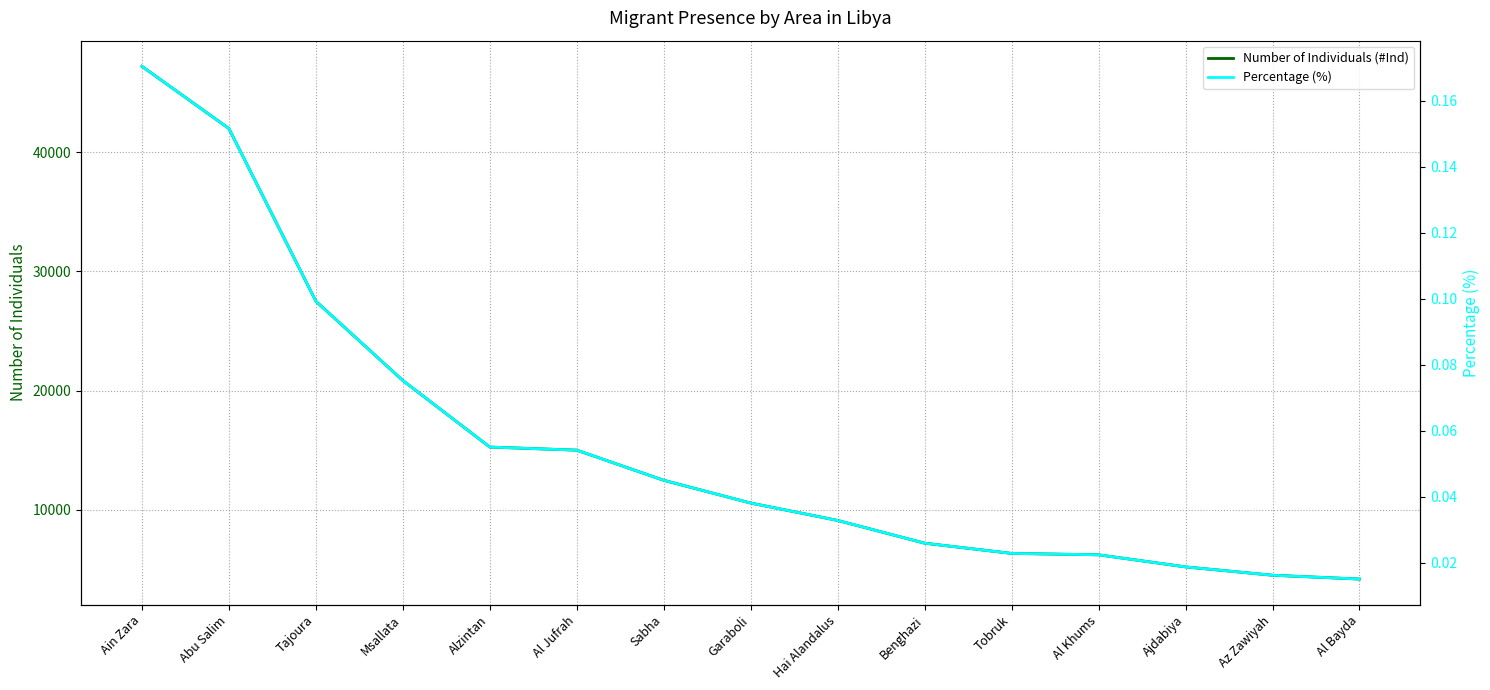

True or false: Percentage (%) and Number of Individuals (#Ind) cross at least once.

False